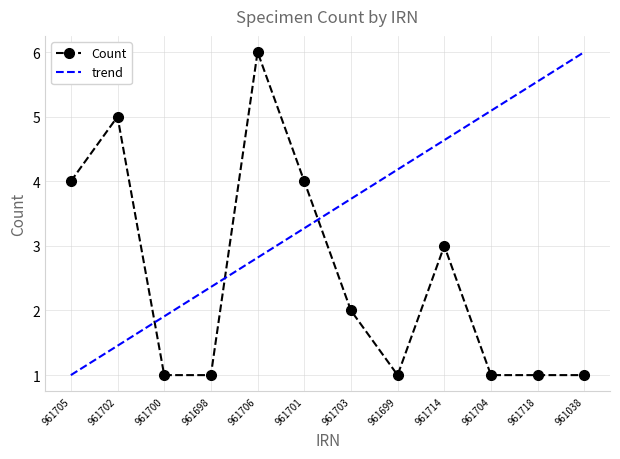

What is the difference between the highest and lowest values at 961702?

3.5